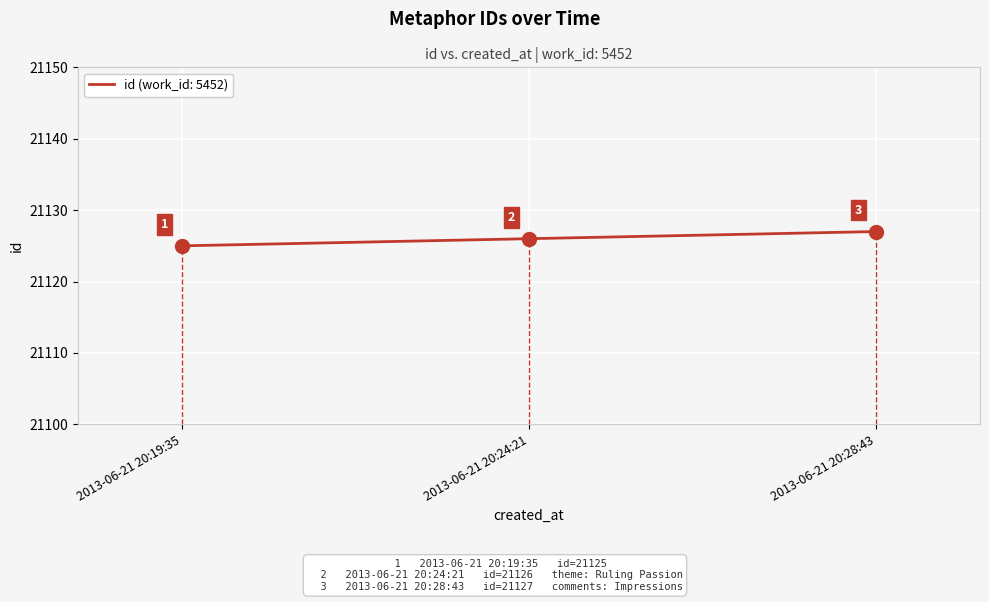

Which category has the lowest value across all series?

2013-06-21 20:19:35